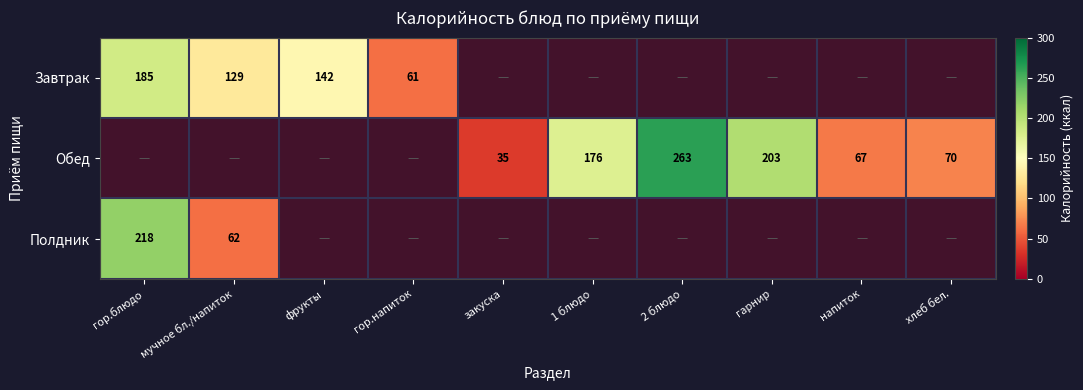

At фрукты, list the series in order from largest to smallest.

Завтрак, Обед, Полдник